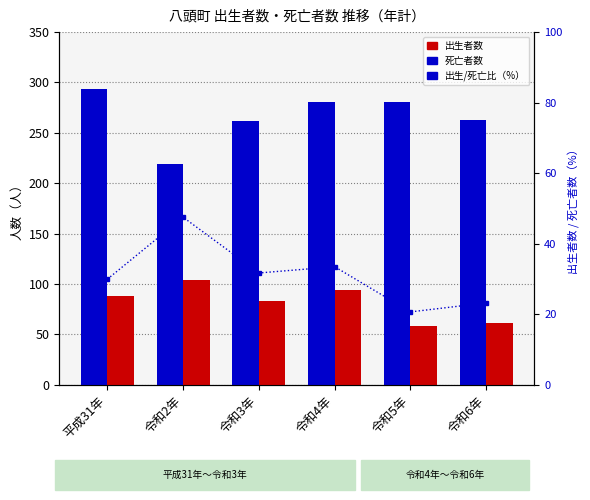

What is the label of the 4th bar from the right?

令和3年